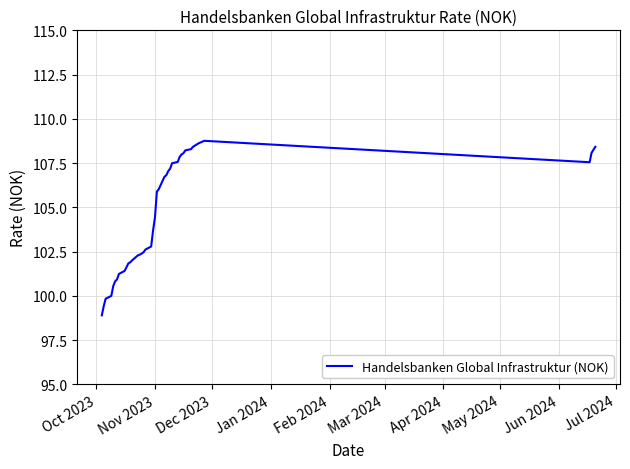

What is the difference between the maximum and minimum values?

9.9